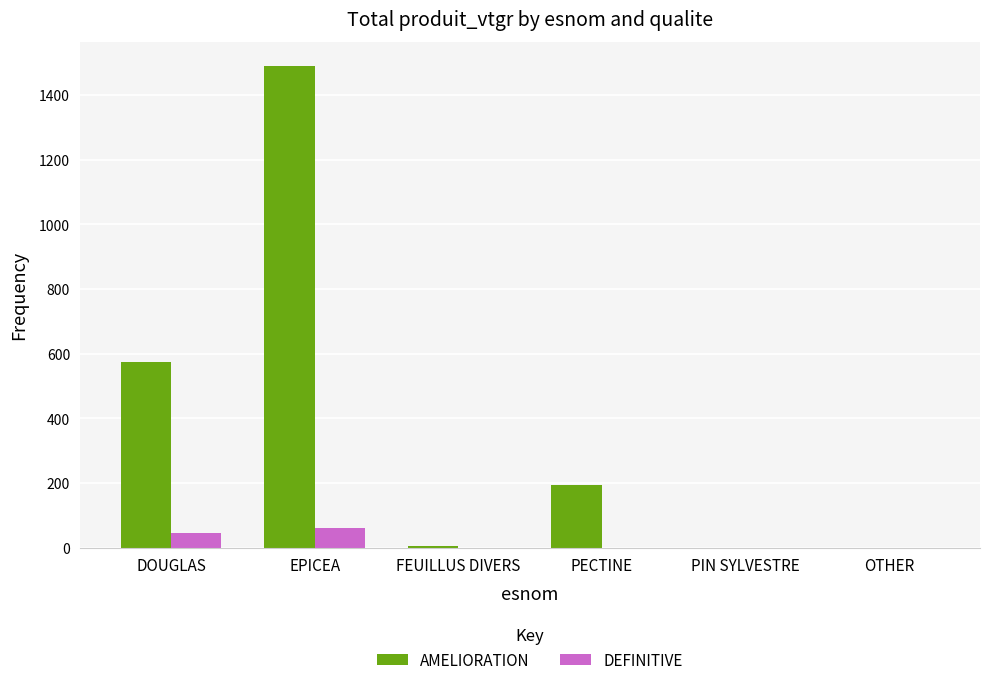

Are the bars grouped side by side (vs. stacked)?

Yes